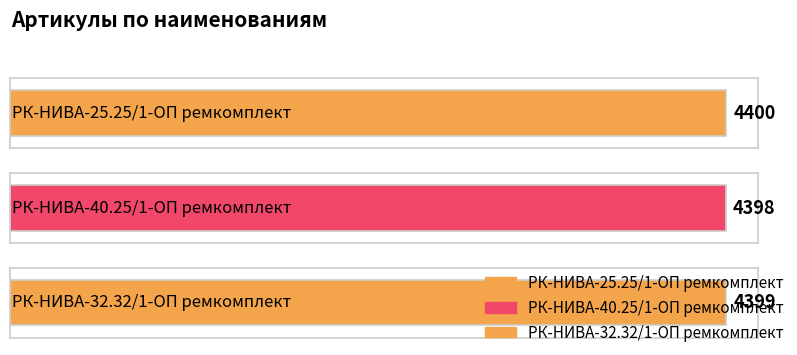

What is the change in value from РК-НИВА-25.25/1-ОП ремкомплект to РК-НИВА-40.25/1-ОП ремкомплект?

-2